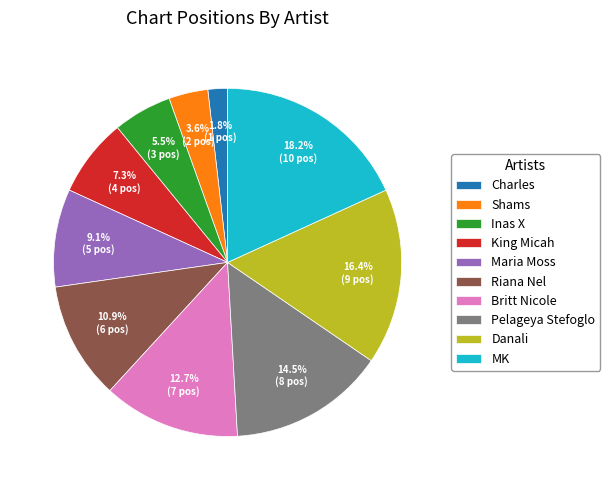

Is it true that MK is 18% of the pie?

True